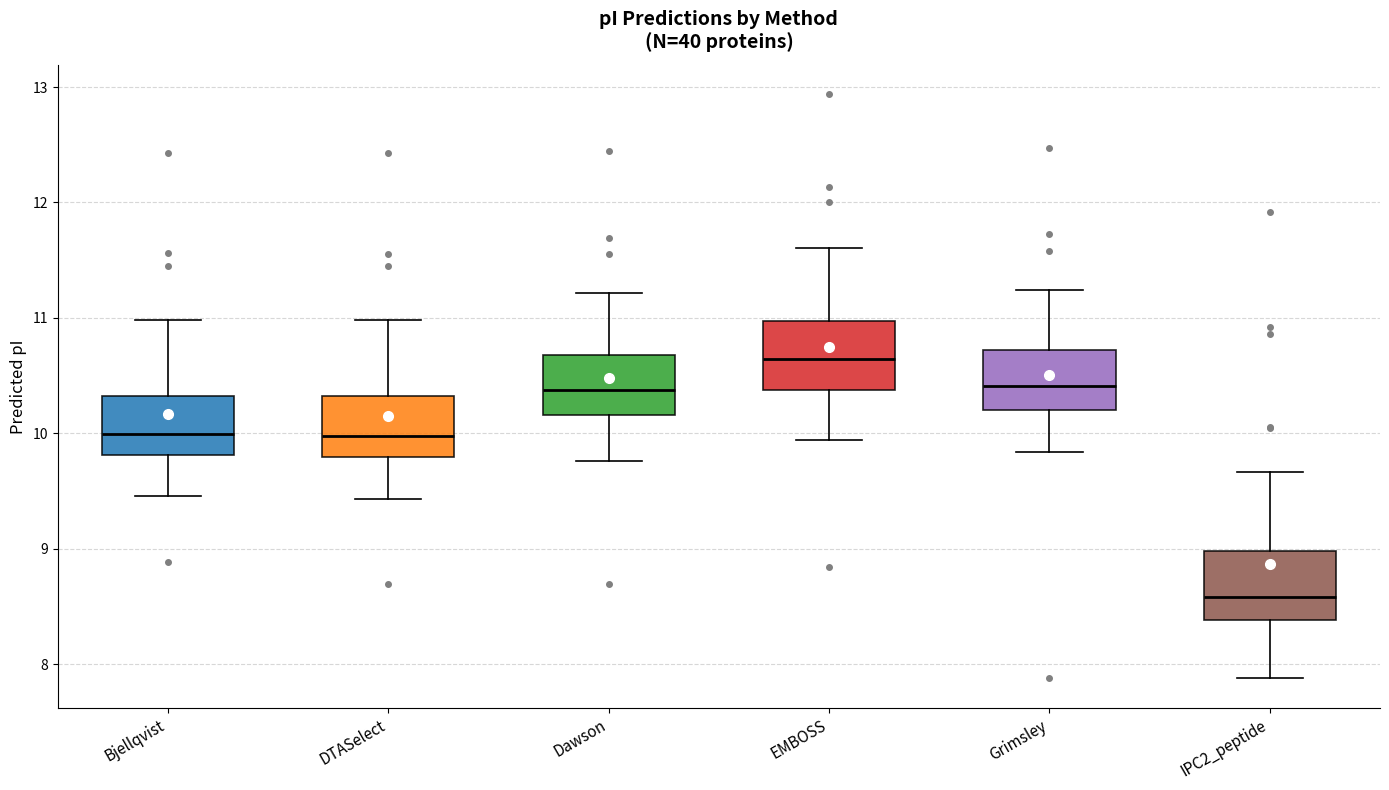

Which box's median line is the highest?

EMBOSS